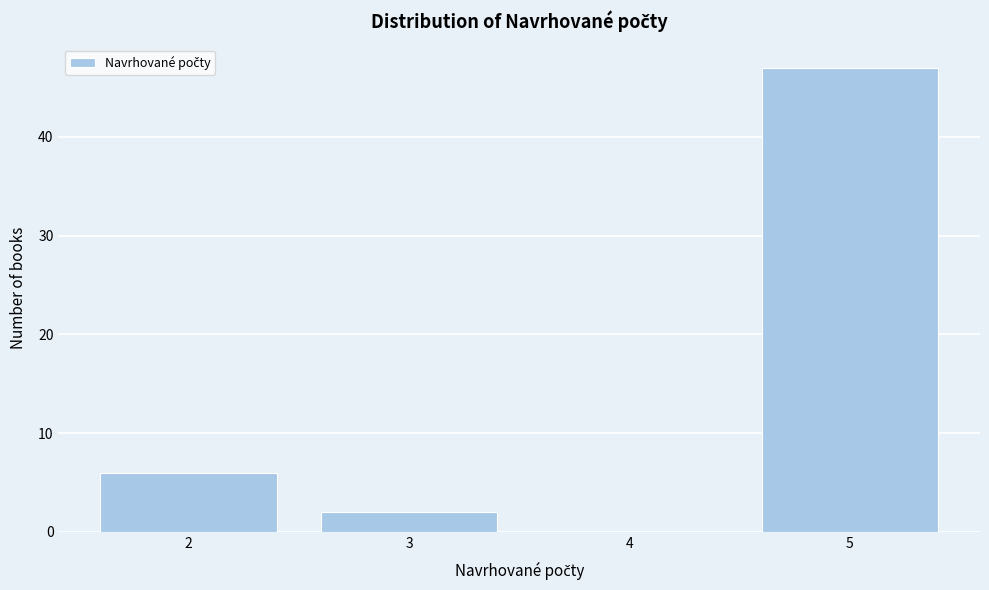

Reading left to right, list every bar in this chart as the range it spans on the x-axis followed by its height. The values are not printed on the chart, so give them approximately, as read against the axis.

1.5 to 2.5: 6
2.5 to 3.5: 2
3.5 to 4.5: 0
4.5 to 5.5: 47